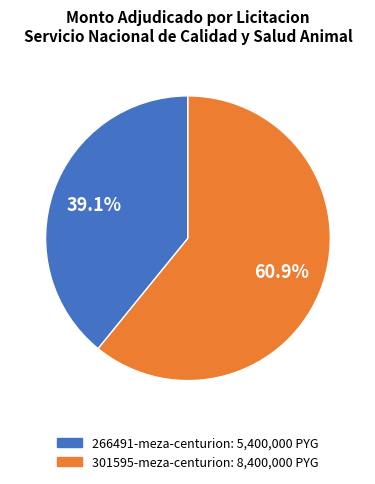

Is there any slice that represents more than half of the pie?

Yes